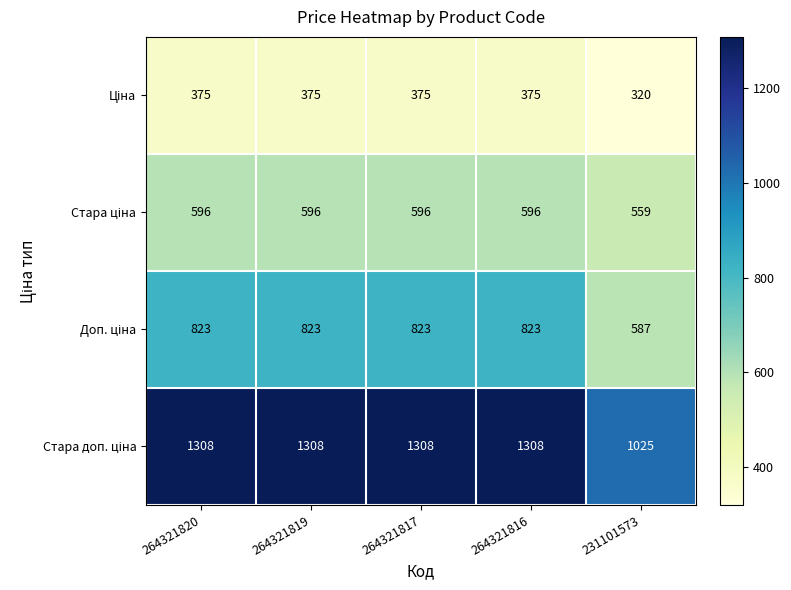

At how many categories does at least one series exceed 758?

5